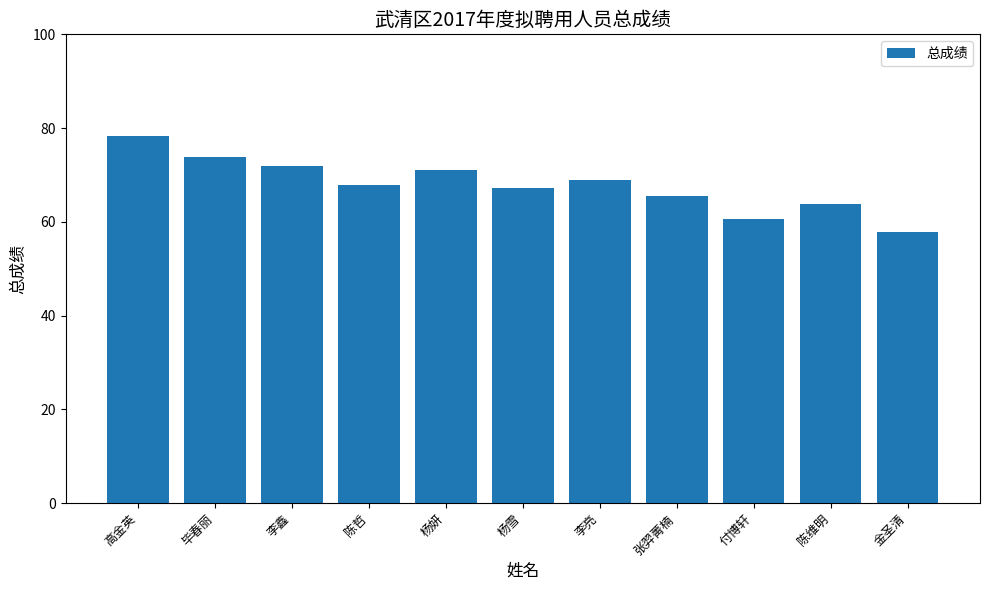

What is the maximum value shown in the chart?

78.2